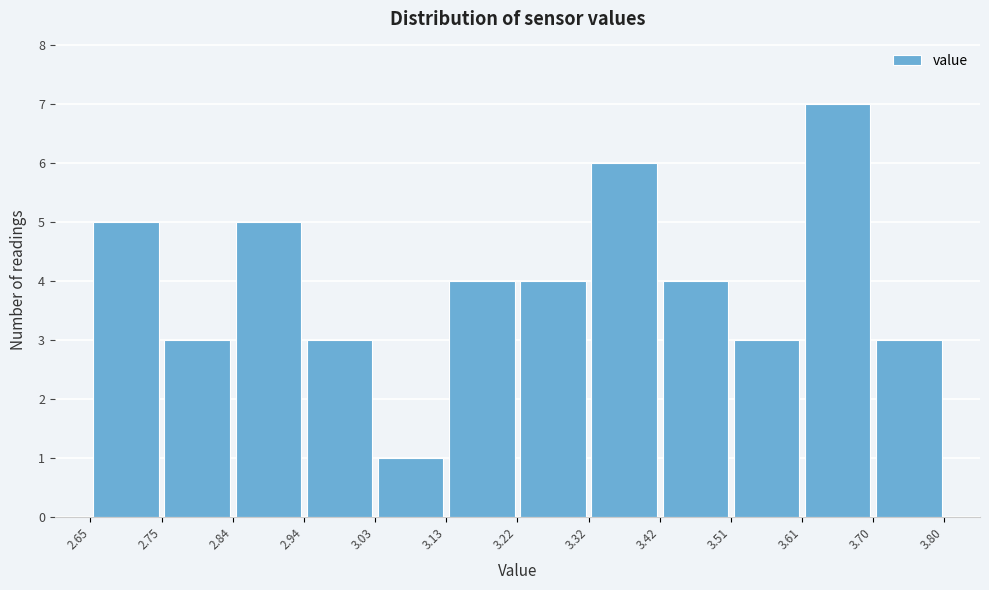

Reading left to right, list every bar in this chart as the range it spans on the x-axis followed by its height. The values are not printed on the chart, so give them approximately, as read against the axis.

2.65 to 2.75: 5
2.75 to 2.84: 3
2.84 to 2.94: 5
2.94 to 3.03: 3
3.03 to 3.13: 1
3.13 to 3.22: 4
3.22 to 3.32: 4
3.32 to 3.42: 6
3.42 to 3.51: 4
3.51 to 3.61: 3
3.61 to 3.70: 7
3.70 to 3.80: 3